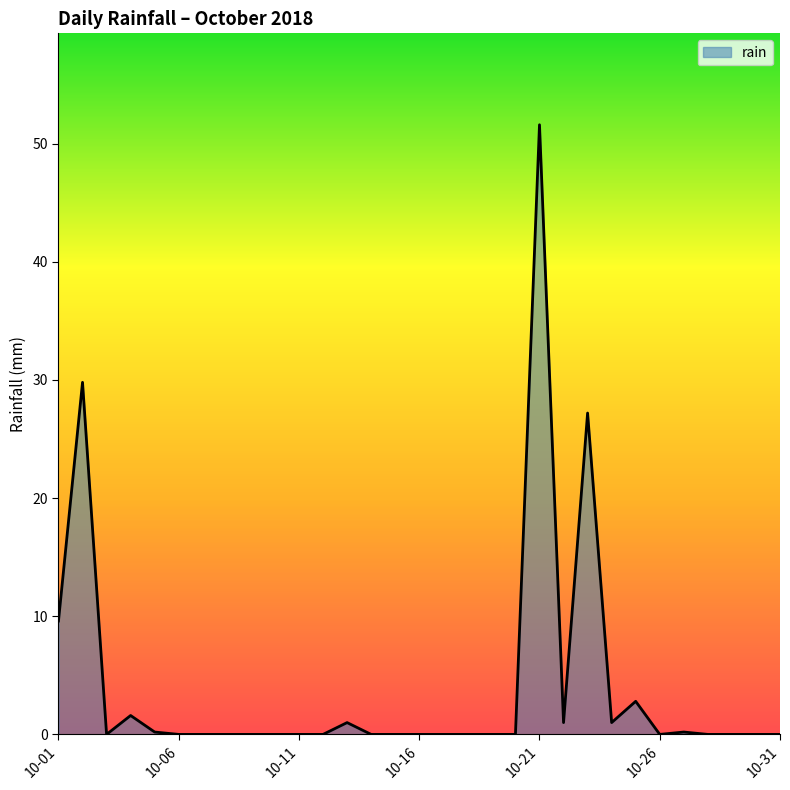

What is the difference between the maximum and minimum values?

51.6